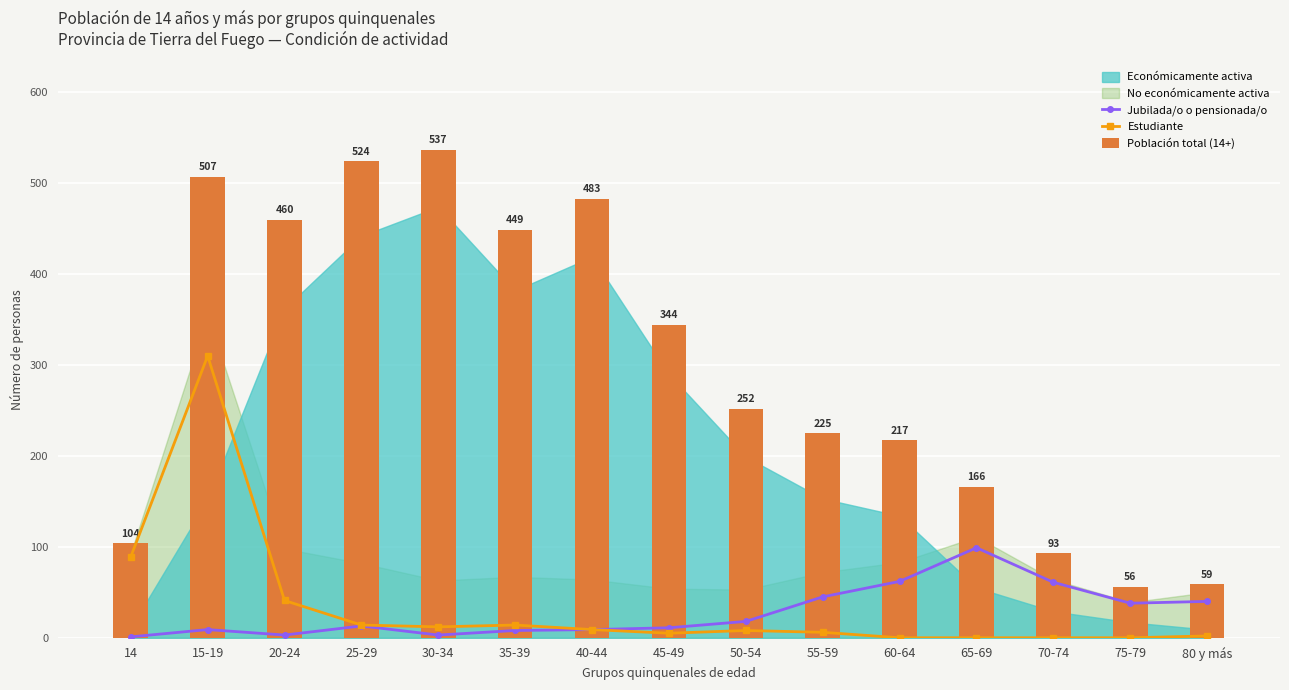

Where does the Jubilada/o o pensionada/o series first go above 13?

50-54